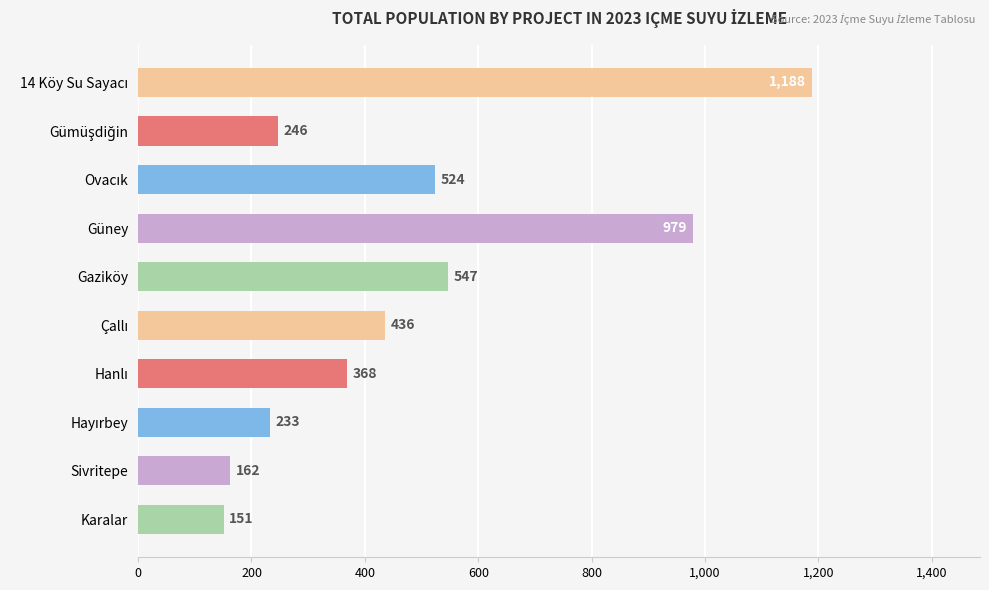

What is the average value?

483